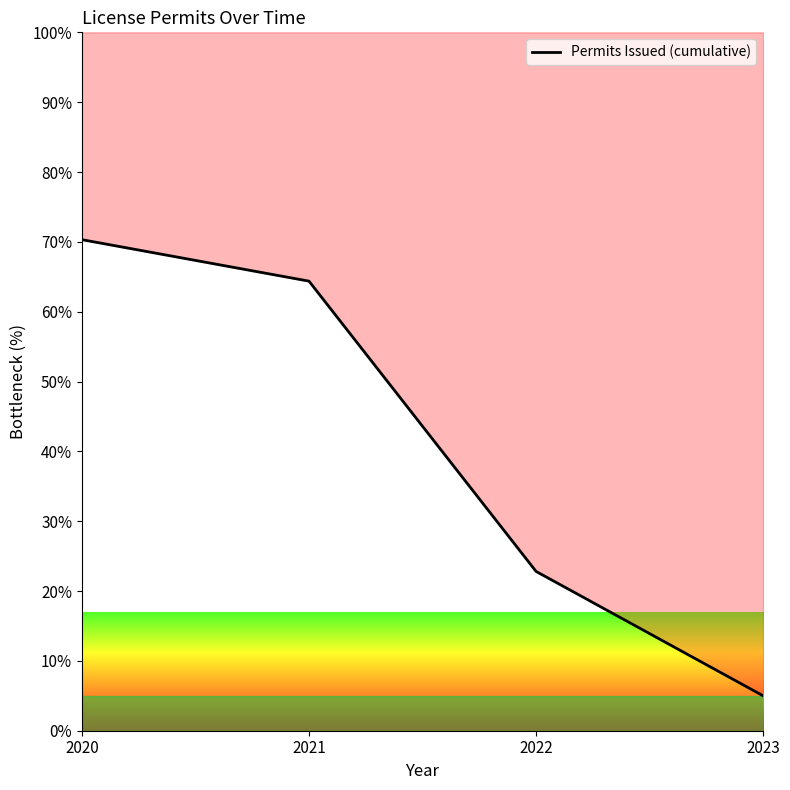

What is the greatest value displayed?

70.3